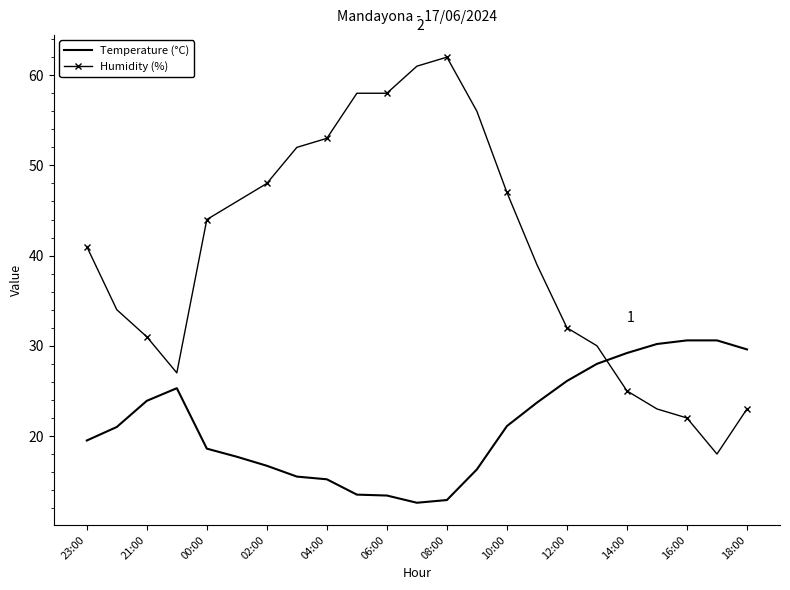

Count the number of categories in the chart.

23